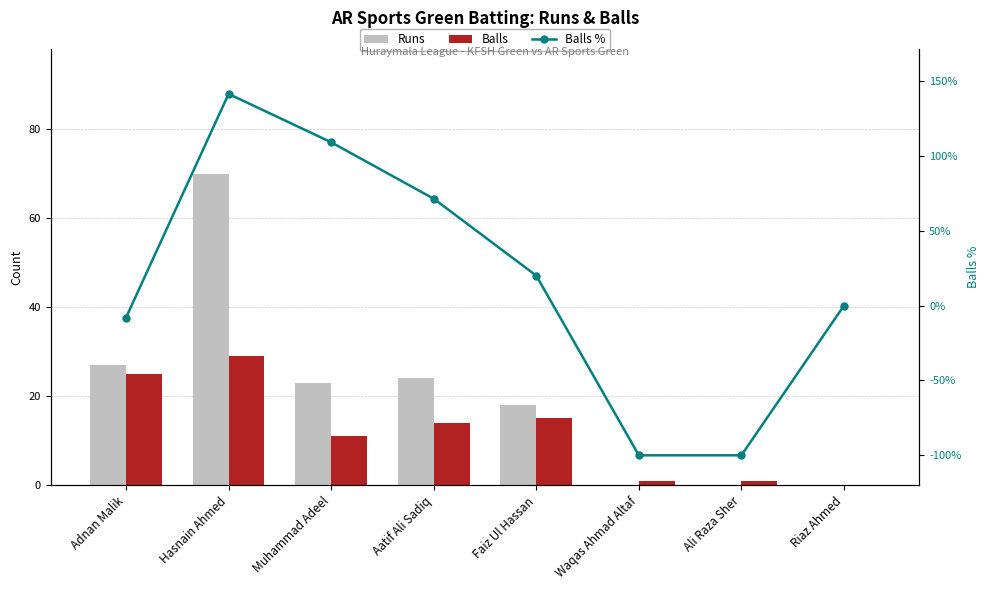

How many values in Runs are above zero?

5